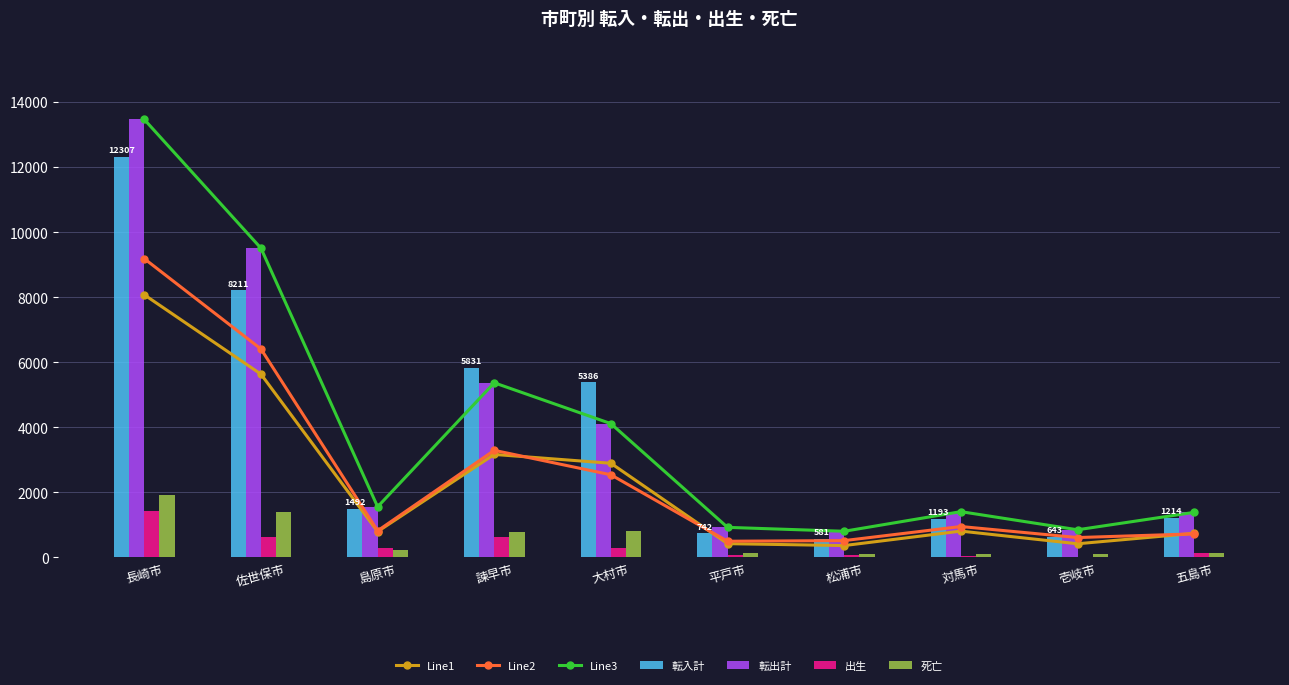

What is the average value of the 出生 series?

364